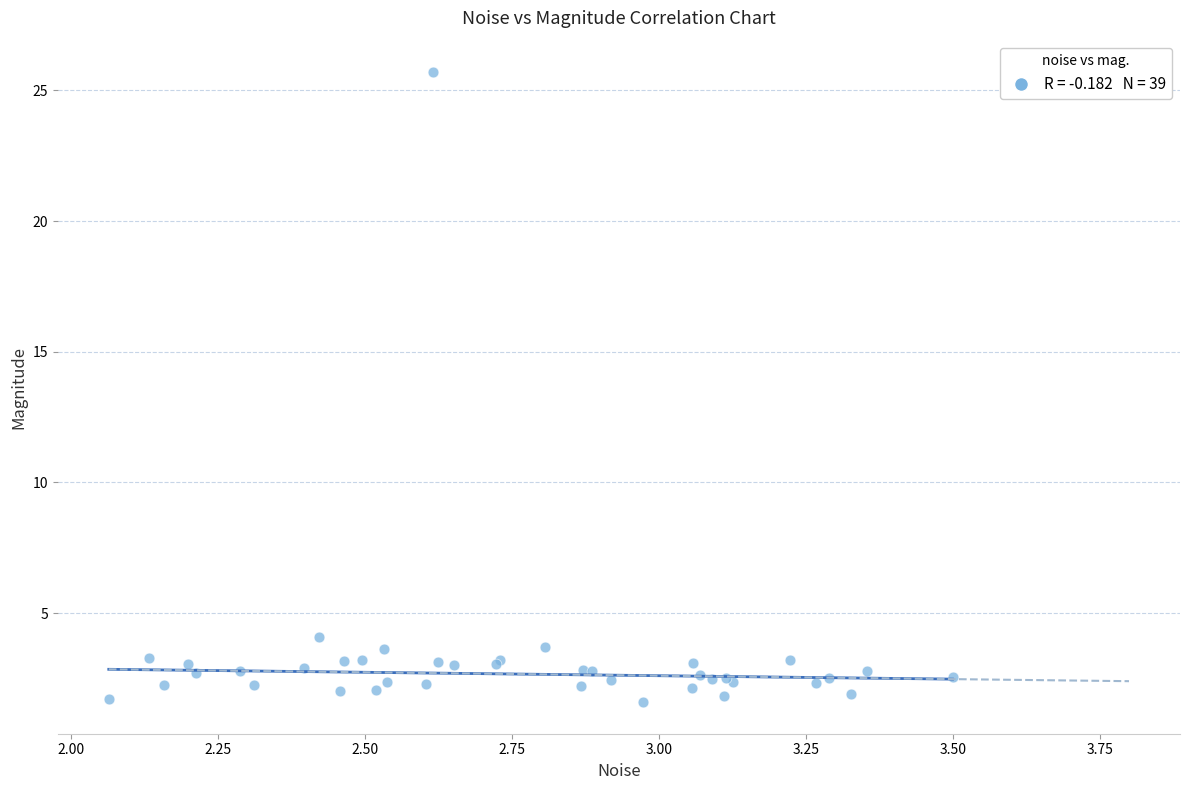

What Y value in the scatter plot is closest to 13?

4.1